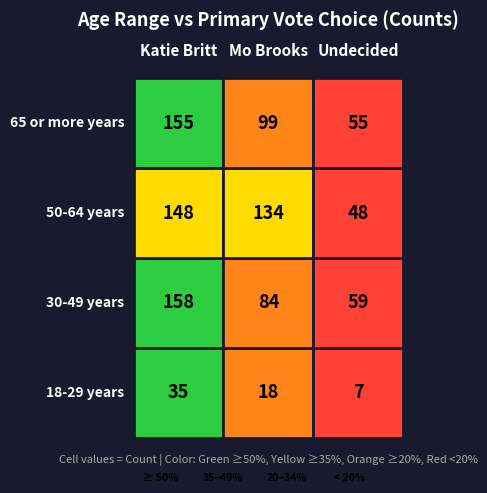

What is the minimum value shown in the chart?

7